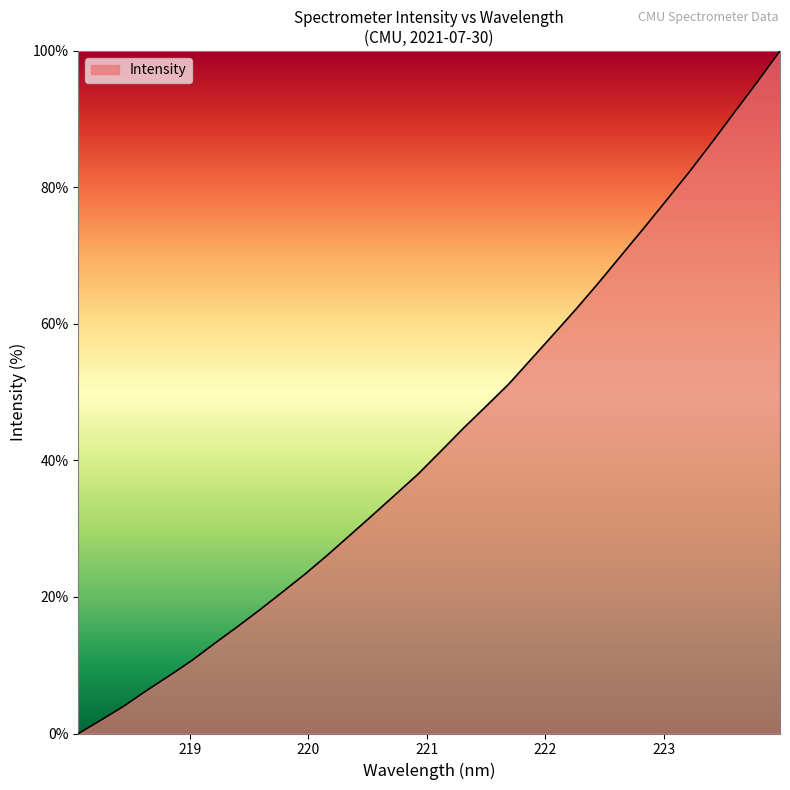

How many categories are shown in the chart?

32